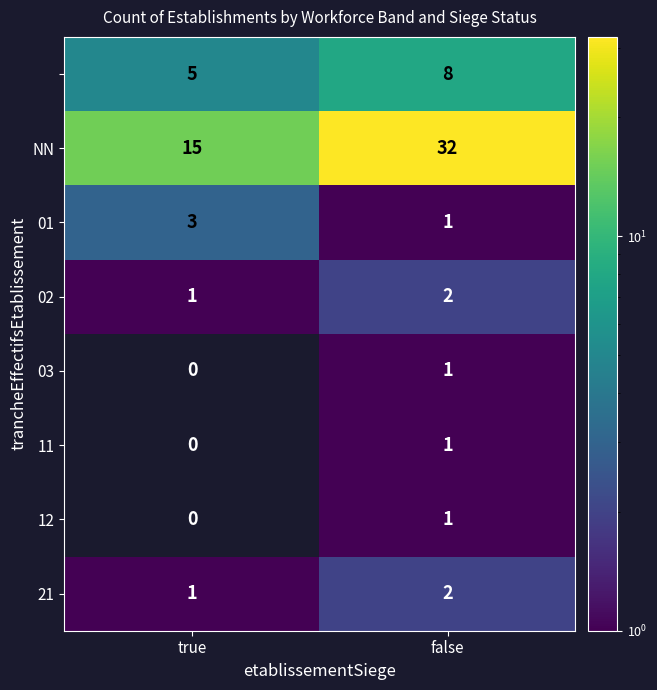

True or false: 01 has a value of 0.5 at false.

False